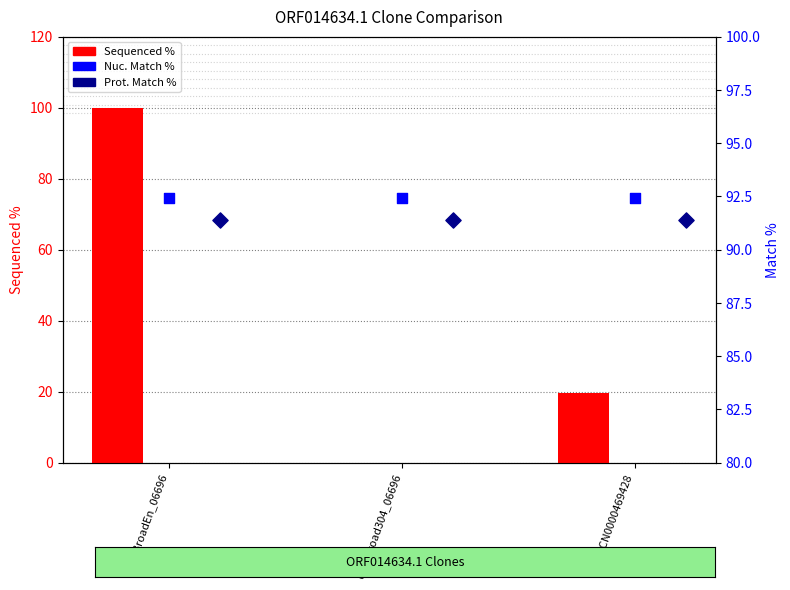

Which series has the largest Y range (max minus min)?

Sequenced %